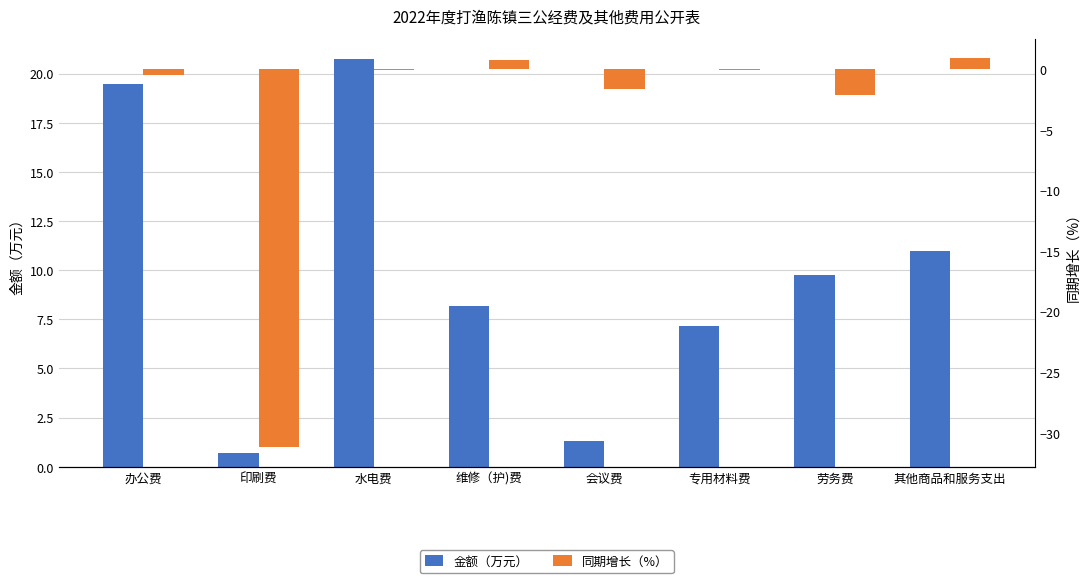

The value of 金额（万元） at 专用材料费 is 7.2. True or false?

True